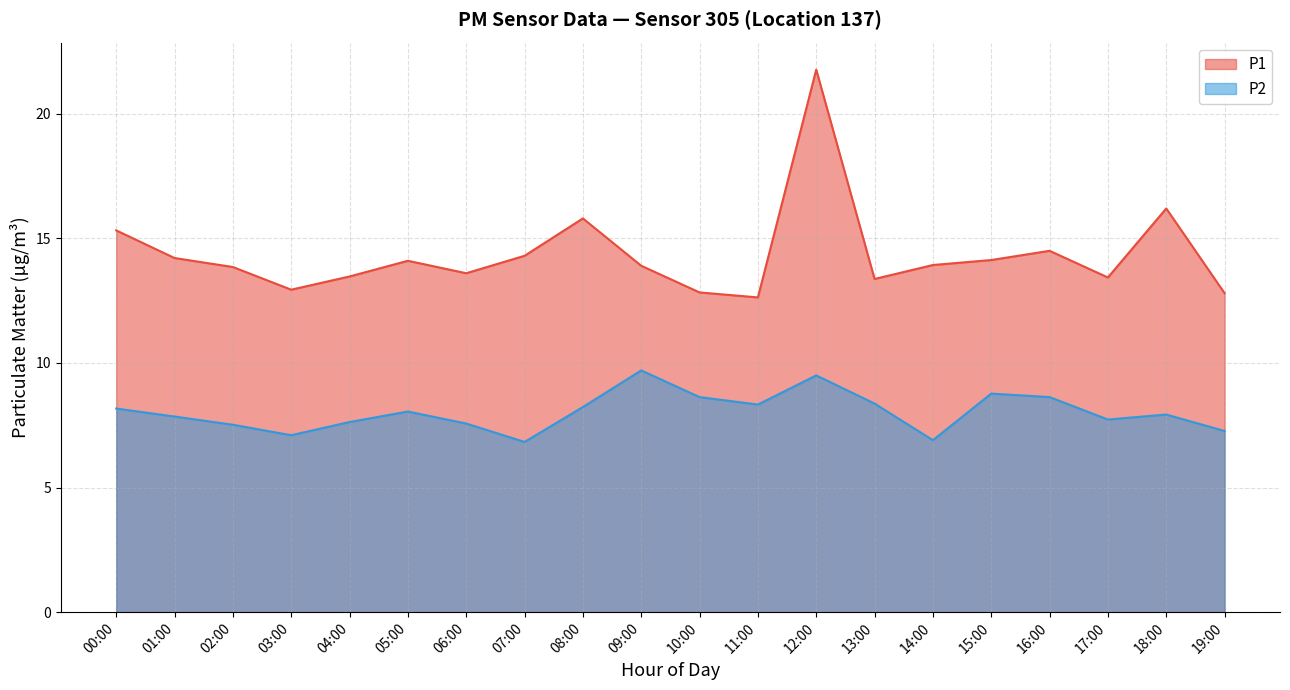

What is the value of the P2 point at the 8th from the left?

6.8